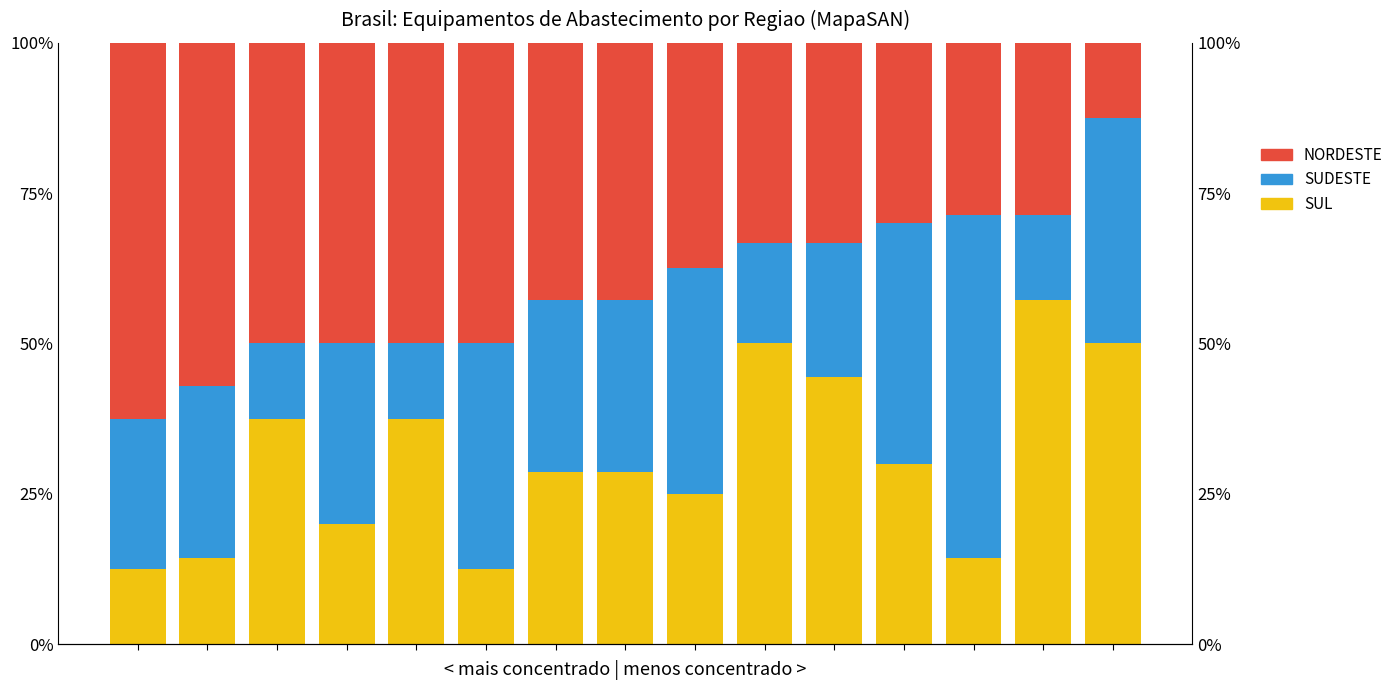

Where is SUDESTE nearest to the value 0?

2